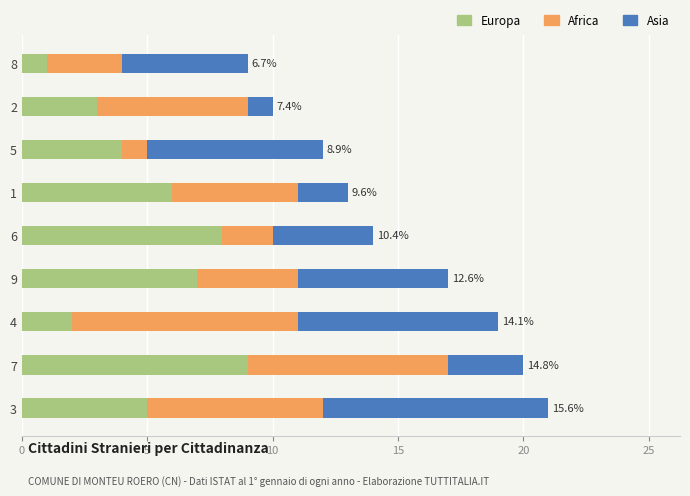

What is the sum of all Europa values?

45